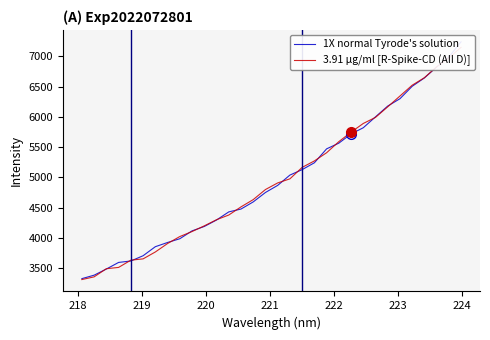

What is the average value of the 1X normal Tyrode's solution series?

4976.3